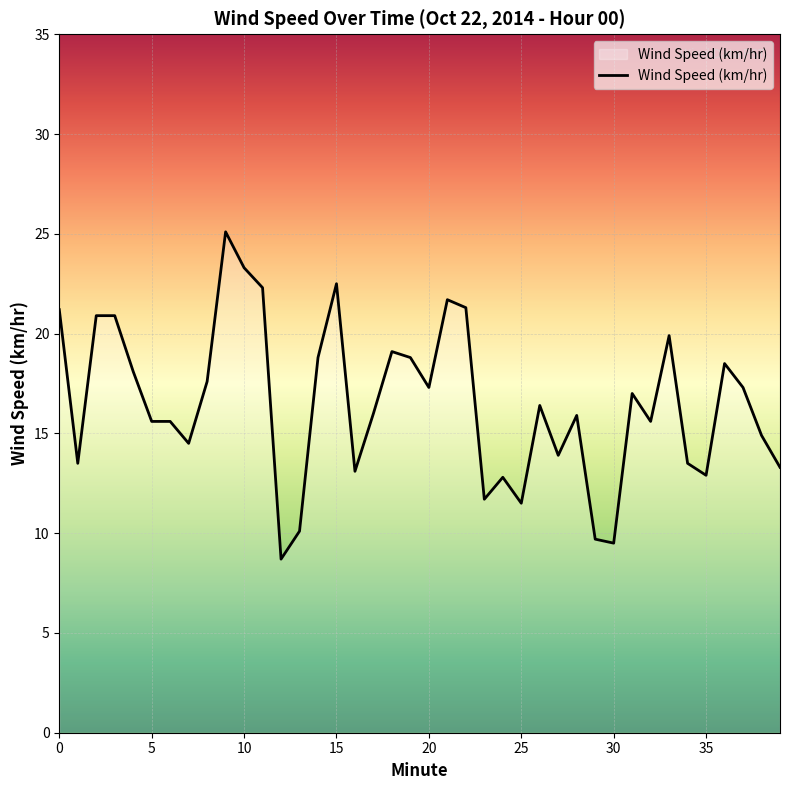

What is the difference between the maximum and minimum values?

16.4